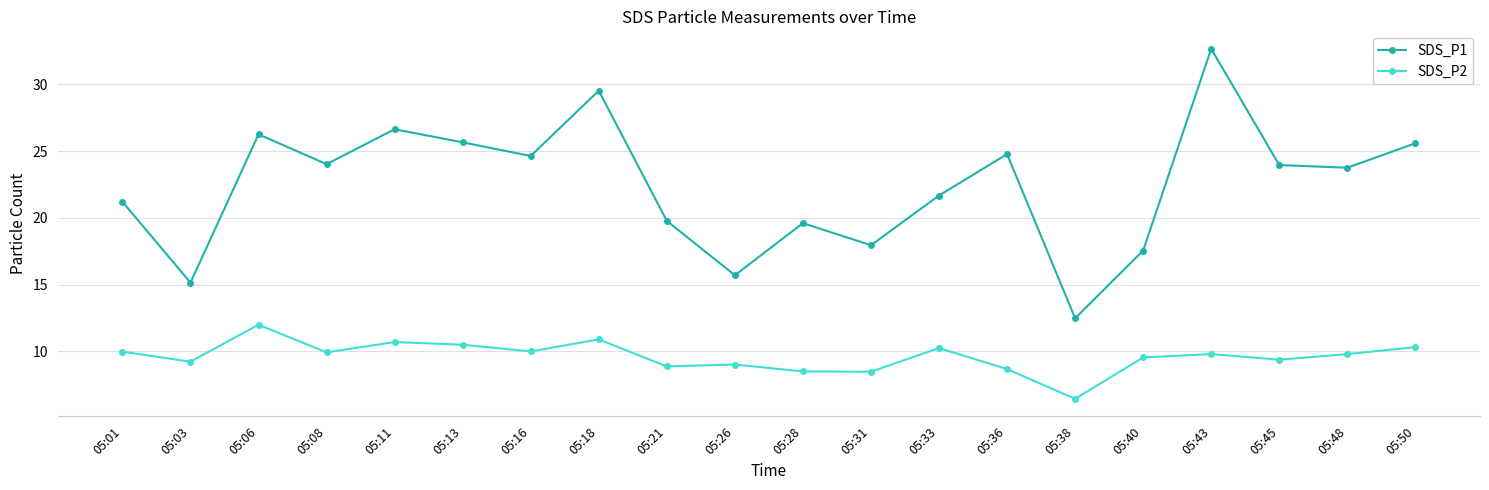

How many series are shown in this chart?

2